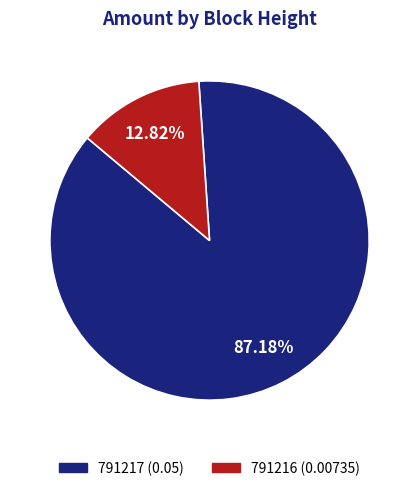

To the nearest percent, what is the combined percentage of 791217 and 791216?

100%